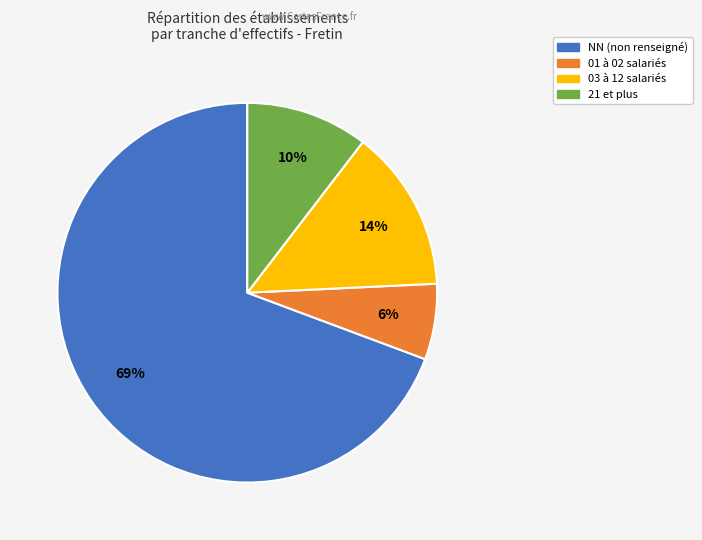

Count the number of slices in the pie.

4